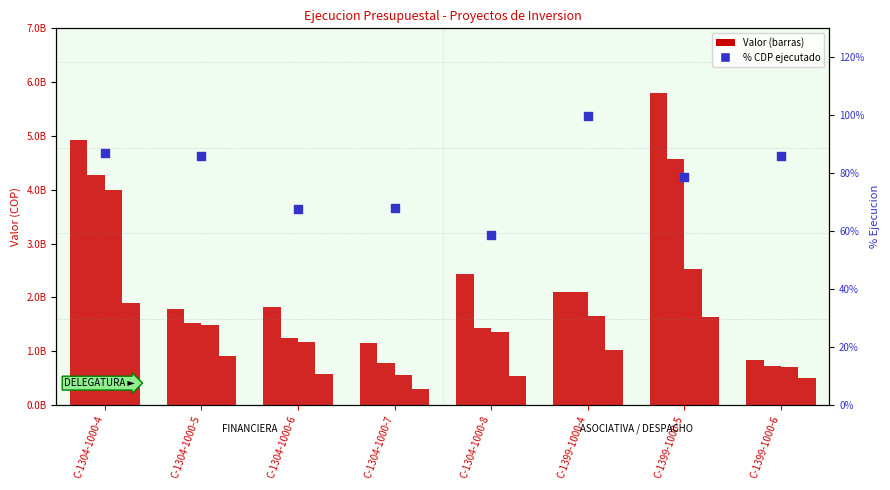

At how many categories does at least one series exceed 443112224?

8